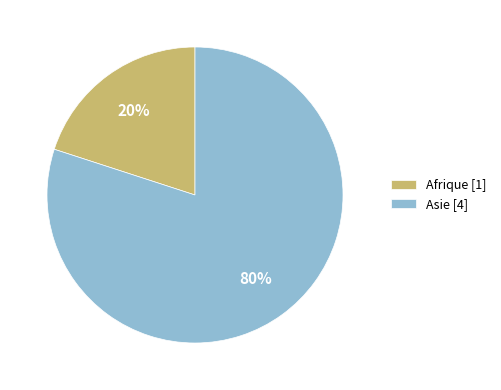

To the nearest percent, what is the average slice percentage?

50%